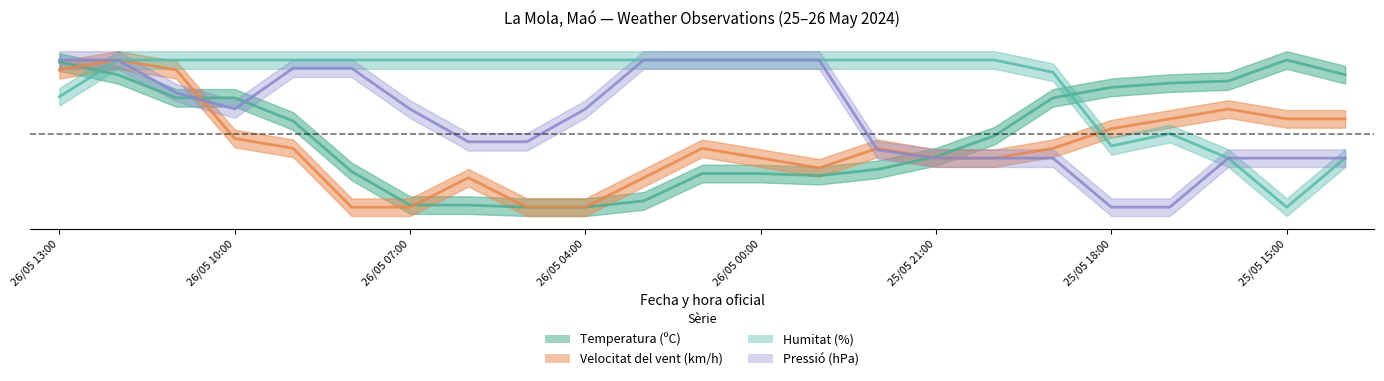

What is the label of the 13th point from the right?

26/05 03:00